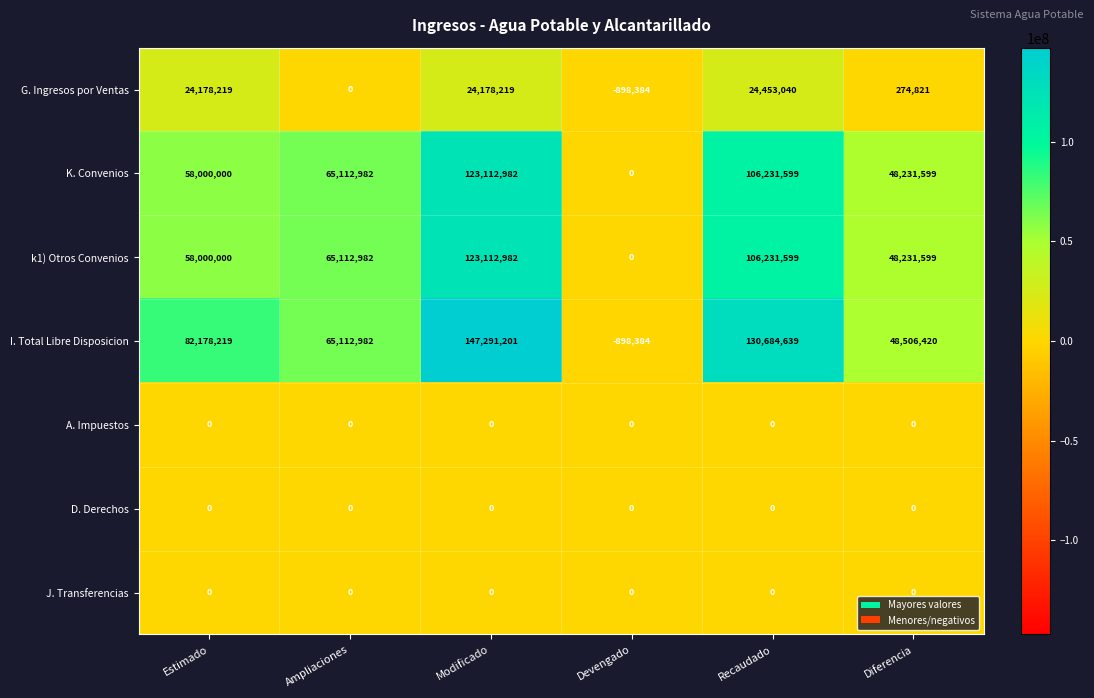

How many data points in K. Convenios are less than 65112982?

3